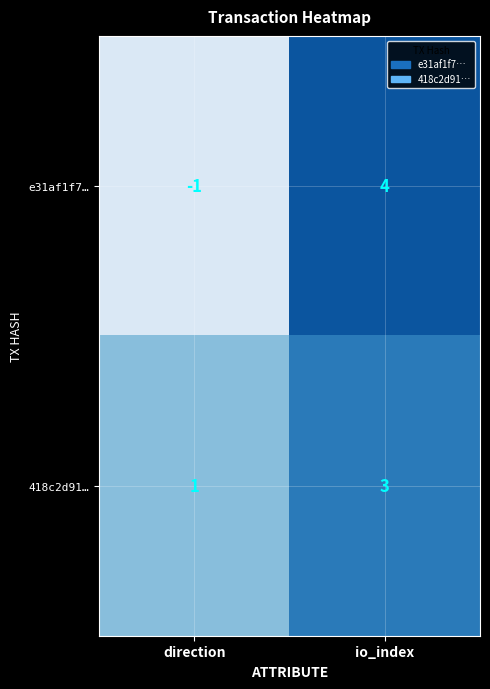

Which series has the largest total across all categories?

418c2d91…